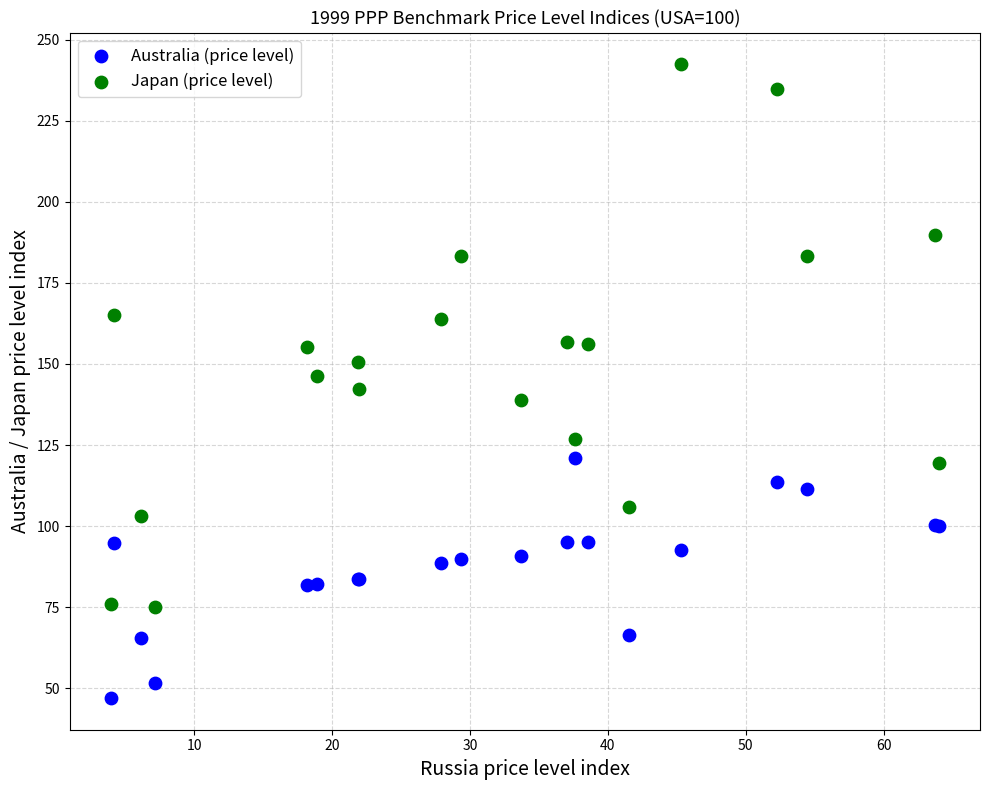

Which series reaches the maximum Y coordinate?

Japan (price level)